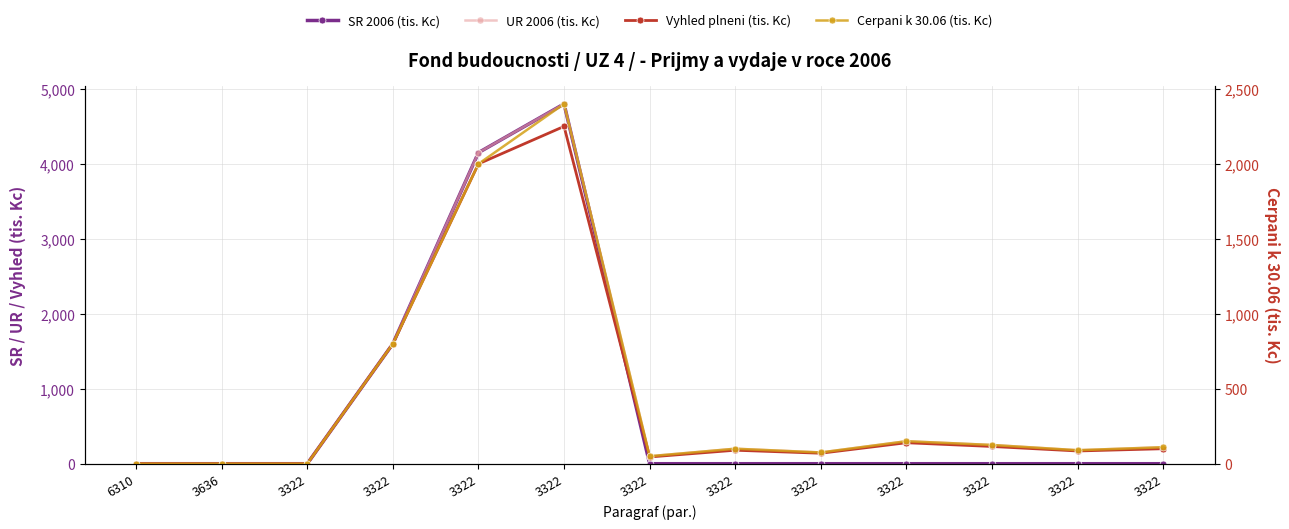

Between 3636 and 3322, which series saw the biggest shift?

UR 2006 (tis. Kc)